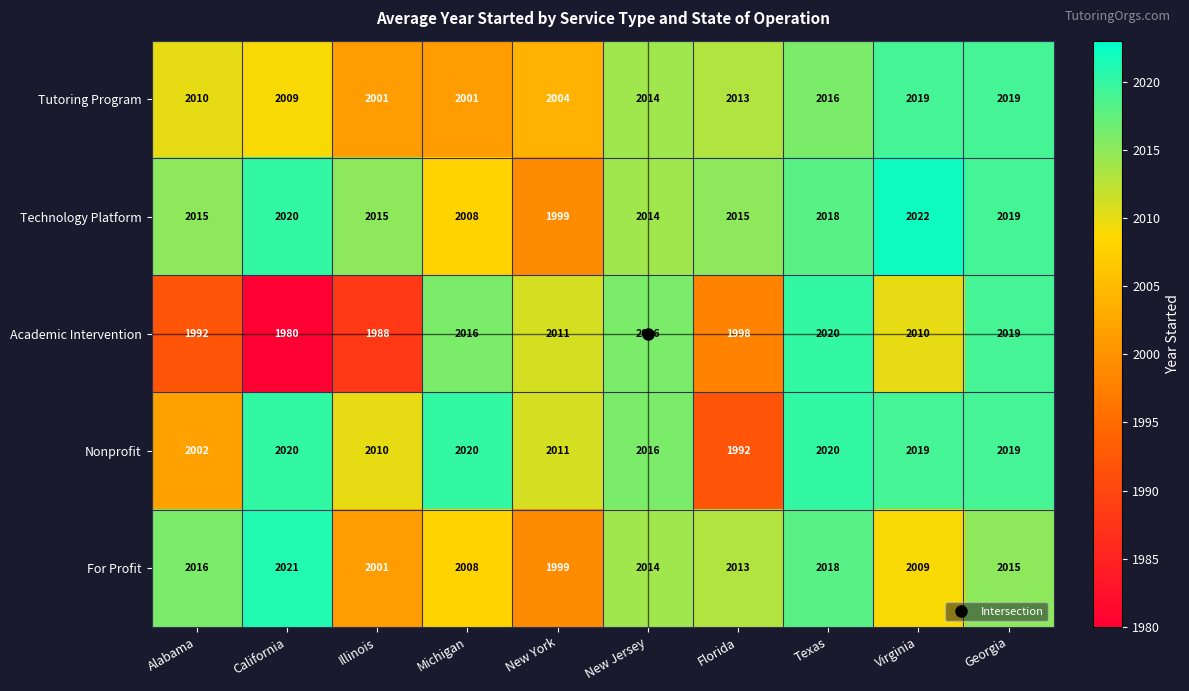

List the labels in order of For Profit value, largest first.

California, Texas, Alabama, Georgia, New Jersey, Florida, Virginia, Michigan, Illinois, New York